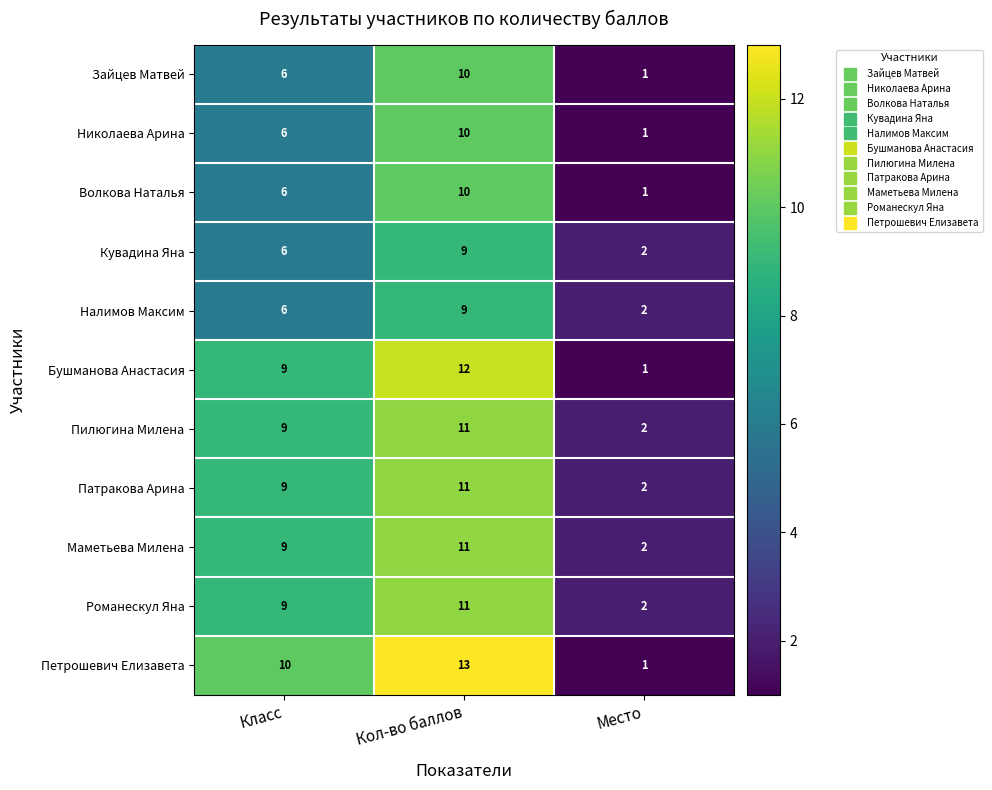

Which series has the largest total across all categories?

Петрошевич Елизавета